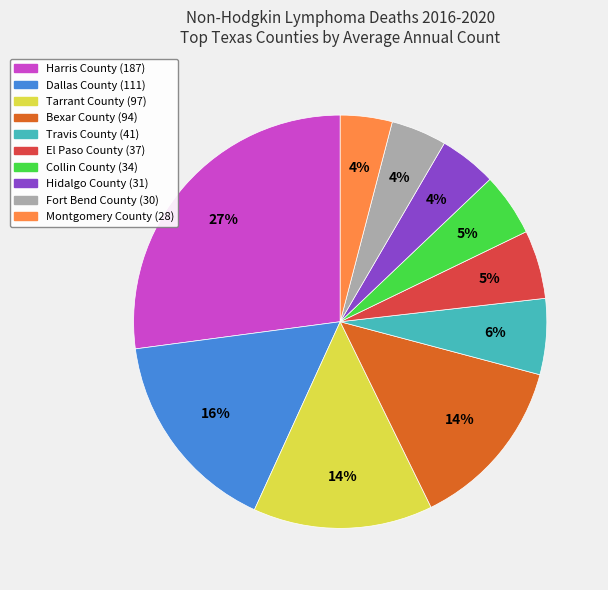

Which has a higher value, Hidalgo County or Harris County?

Harris County